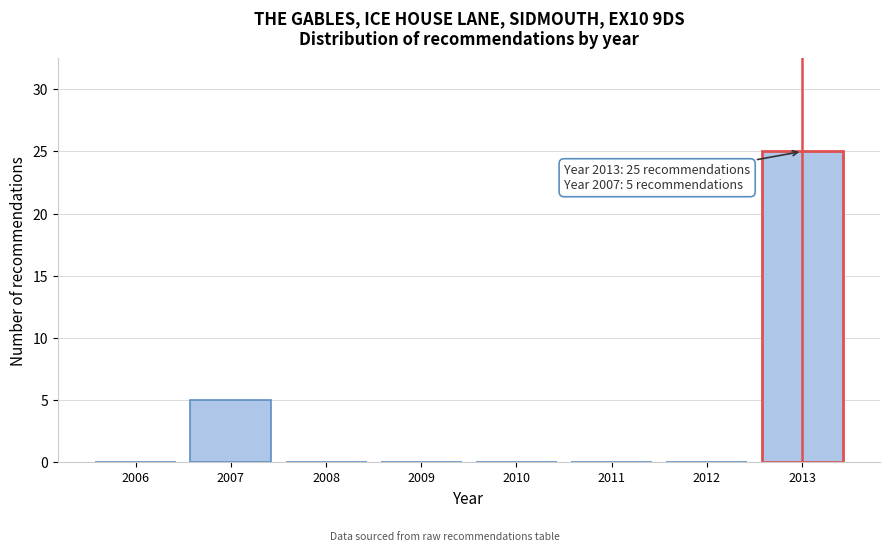

Reading right to left, extract all data points from this chart.

2013=25	2012=0	2011=0	2010=0	2009=0	2008=0	2007=5	2006=0